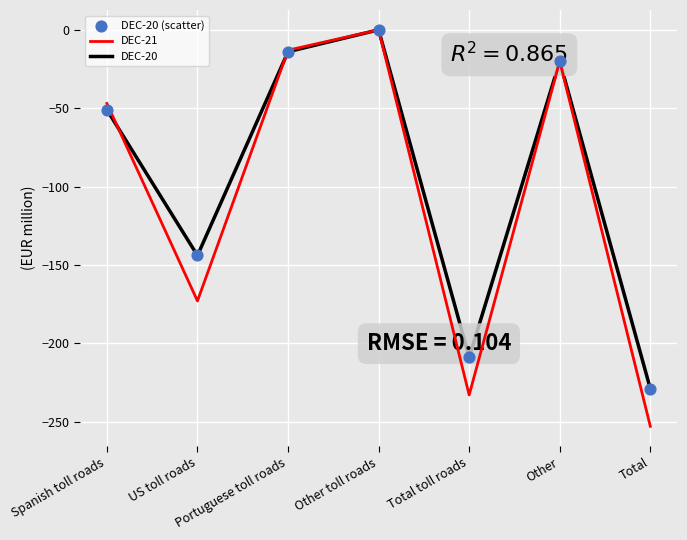

Which category has the highest value in the DEC-20 series?

Other toll roads